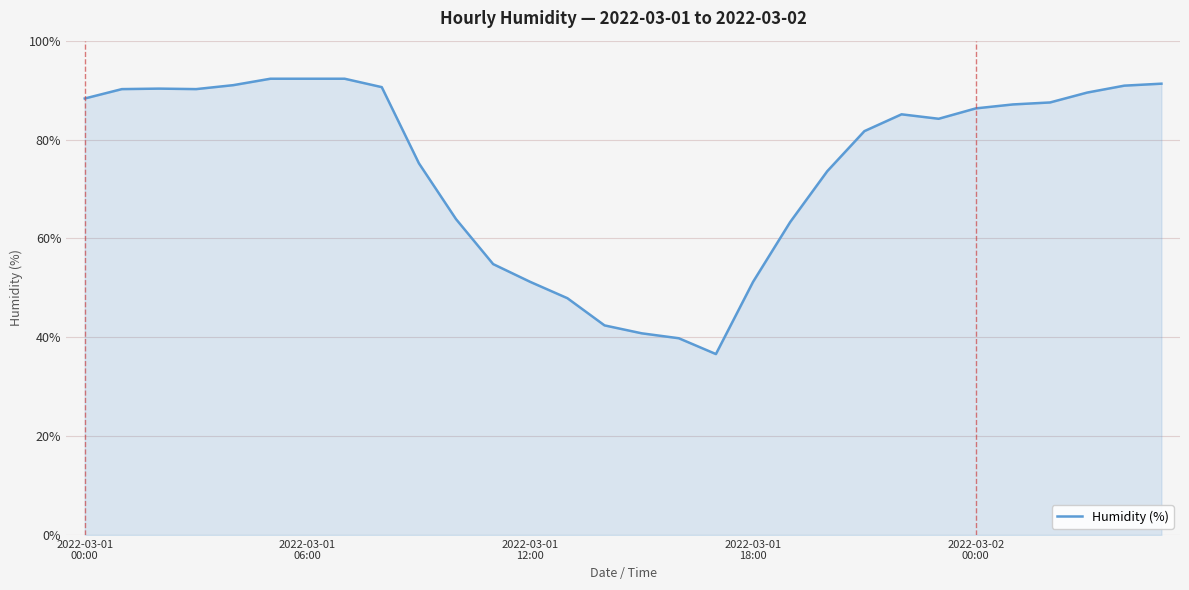

What is the minimum value shown in the chart?

36.6